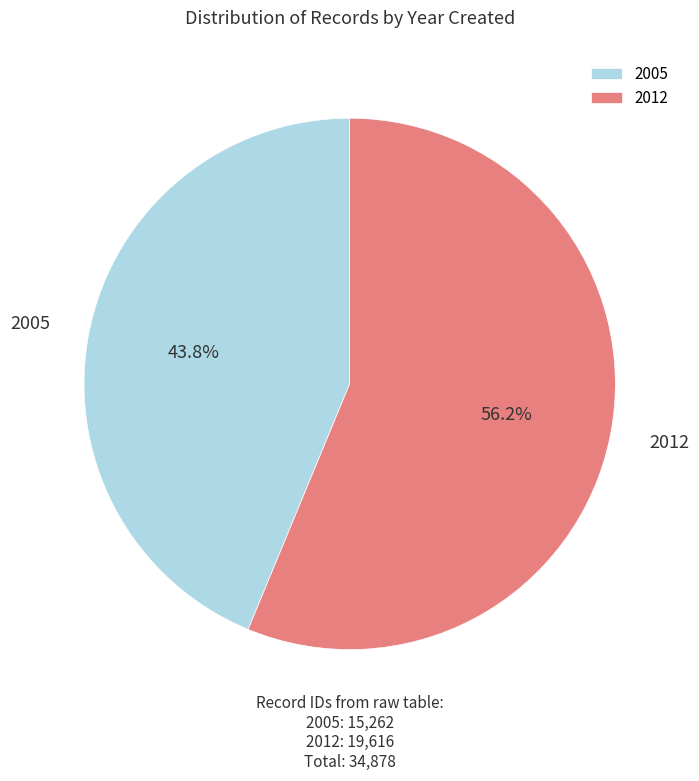

Does 2012 represent more than half of the total?

Yes